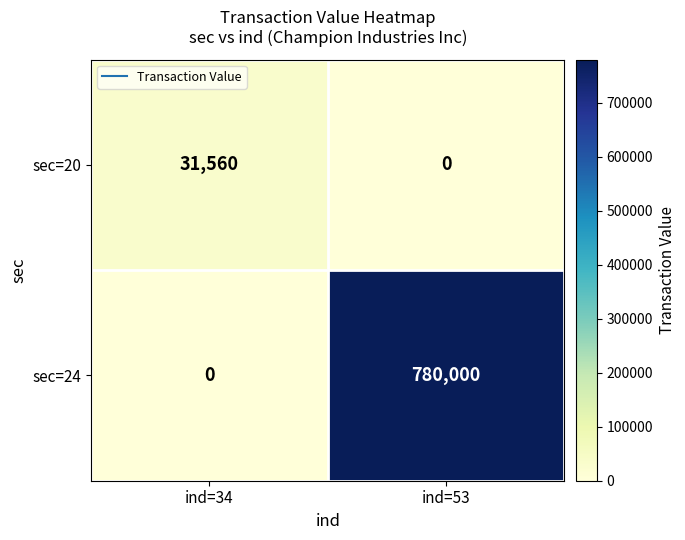

Which category has the highest value in the sec=20 series?

ind=34